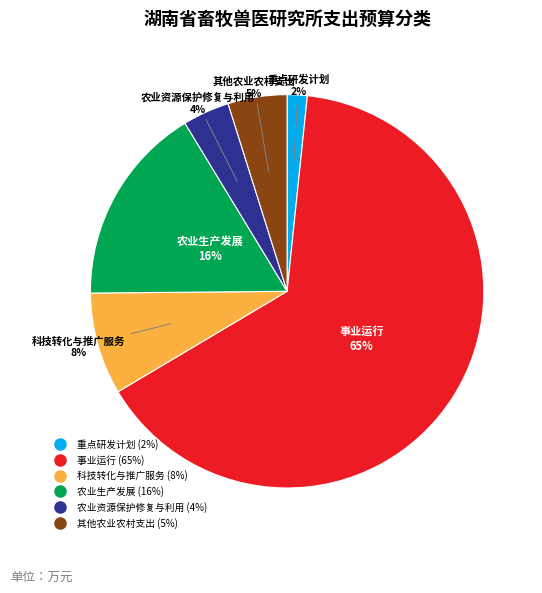

What is the majority slice?

事业运行